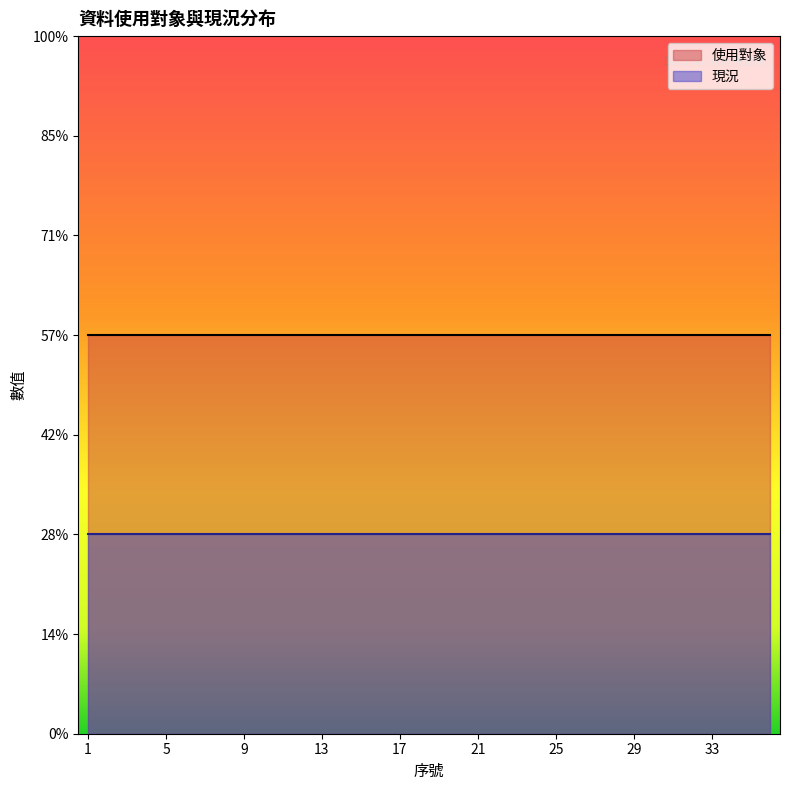

List the labels in order of 使用對象 value, smallest first.

1, 2, 3, 4, 5, 6, 7, 8, 9, 10, 11, 12, 13, 14, 15, 16, 17, 18, 19, 20, 21, 22, 23, 24, 25, 26, 27, 28, 29, 30, 31, 32, 33, 34, 35, 36